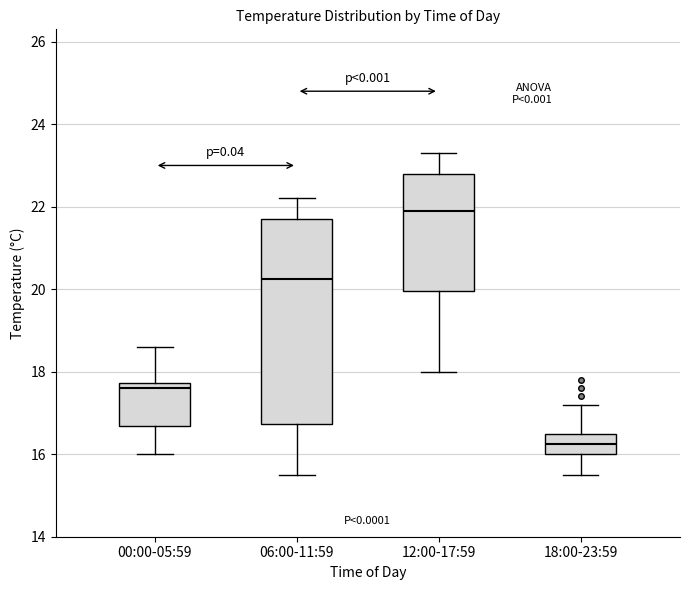

Which box has the lowest median line?

18:00-23:59